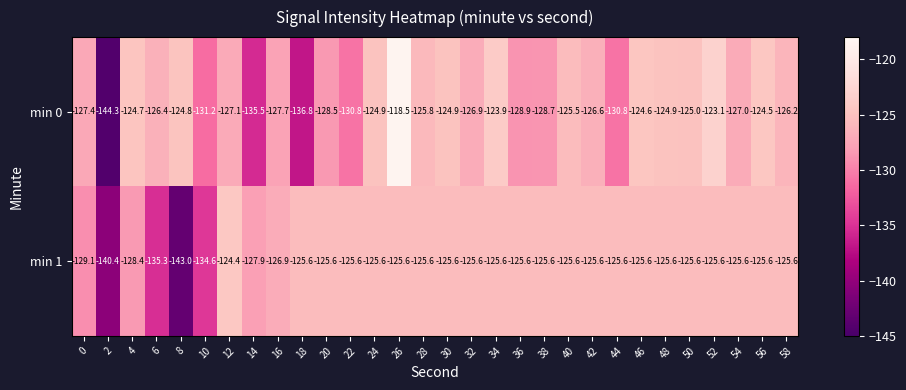

Is it true that min 0 equals -84.9 at 40?

False